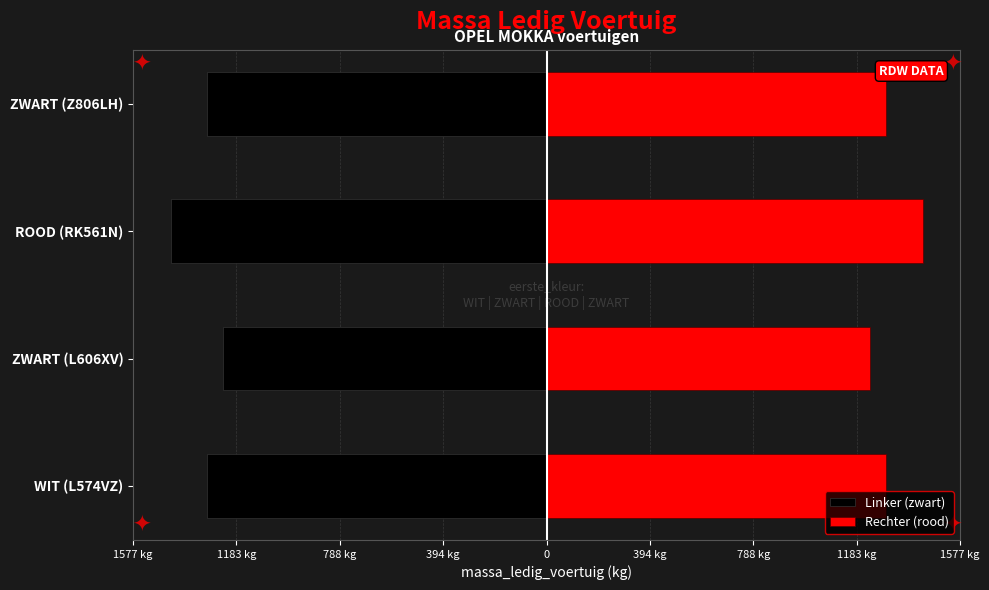

True or false: Linker (zwart) has a value of -2370 at ROOD (RK561N).

False